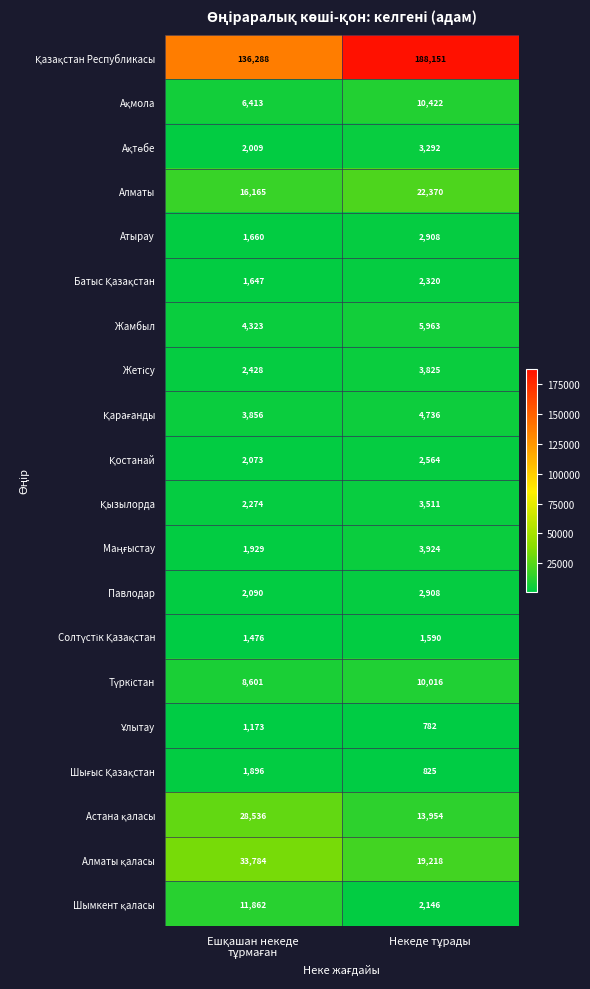

What is the sum of all Атырау values?

4568